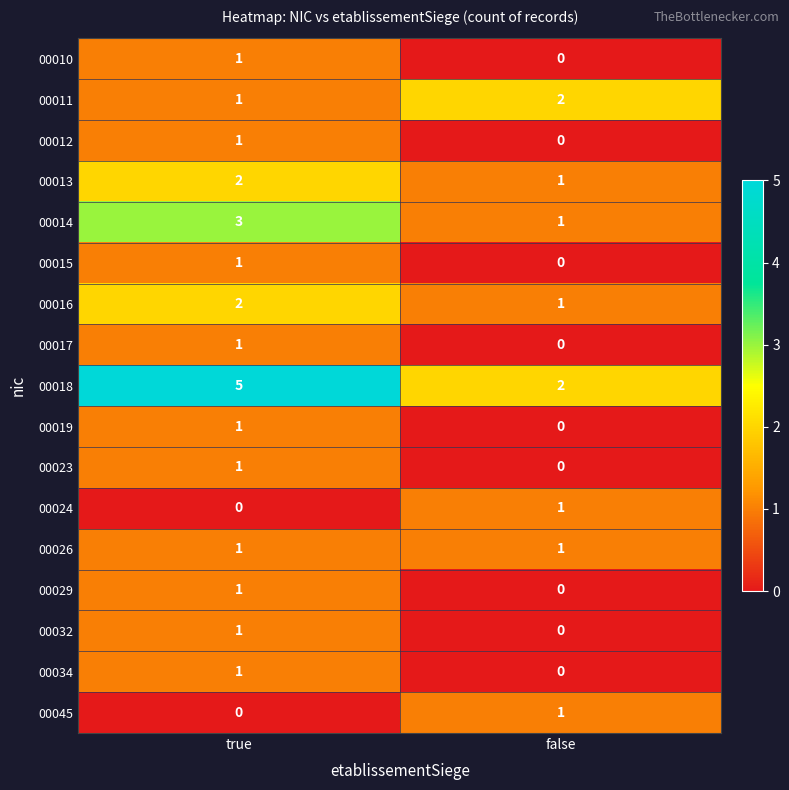

Where is 00011 nearest to the value 1?

true